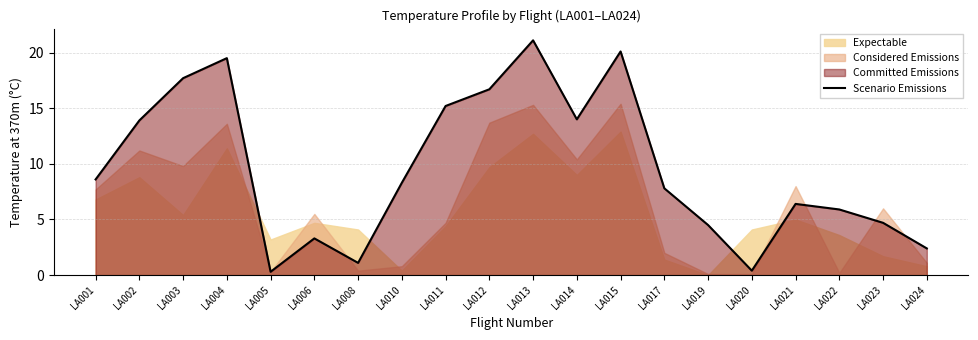

Which category has the highest value in the Scenario Emissions series?

LA013